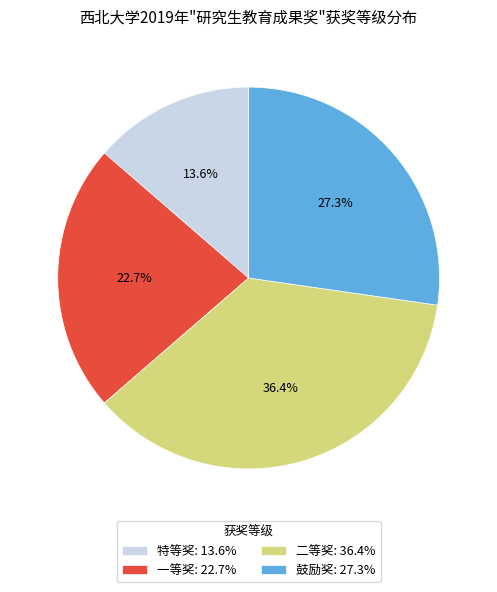

Combined, what portion of the pie is 二等奖 and 一等奖?

59.1%